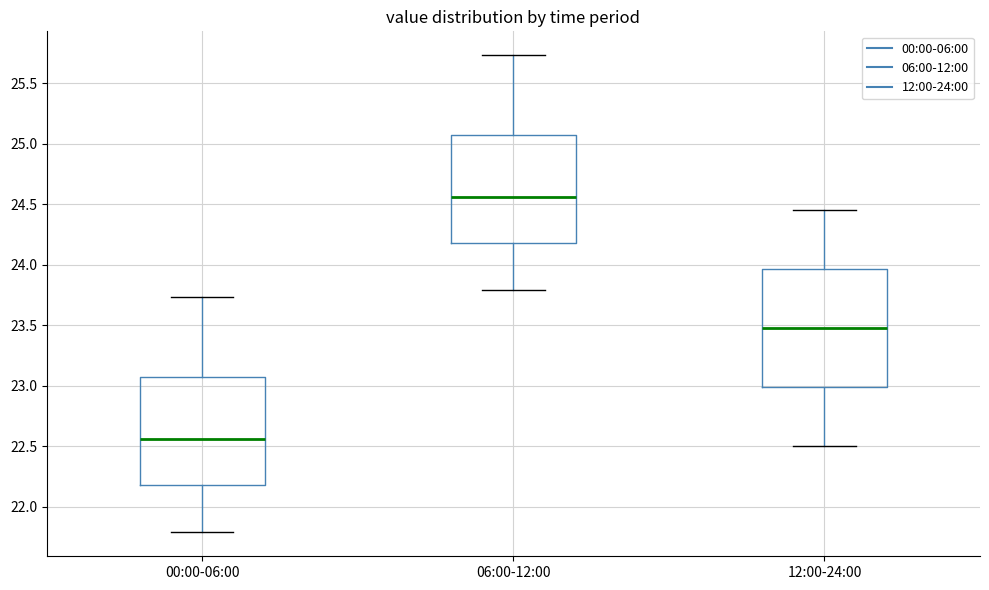

Where does the median line of the box for 12:00-24:00 sit on the y-axis? The values are not printed on the chart, so give them approximately, as read against the axis.

23.50